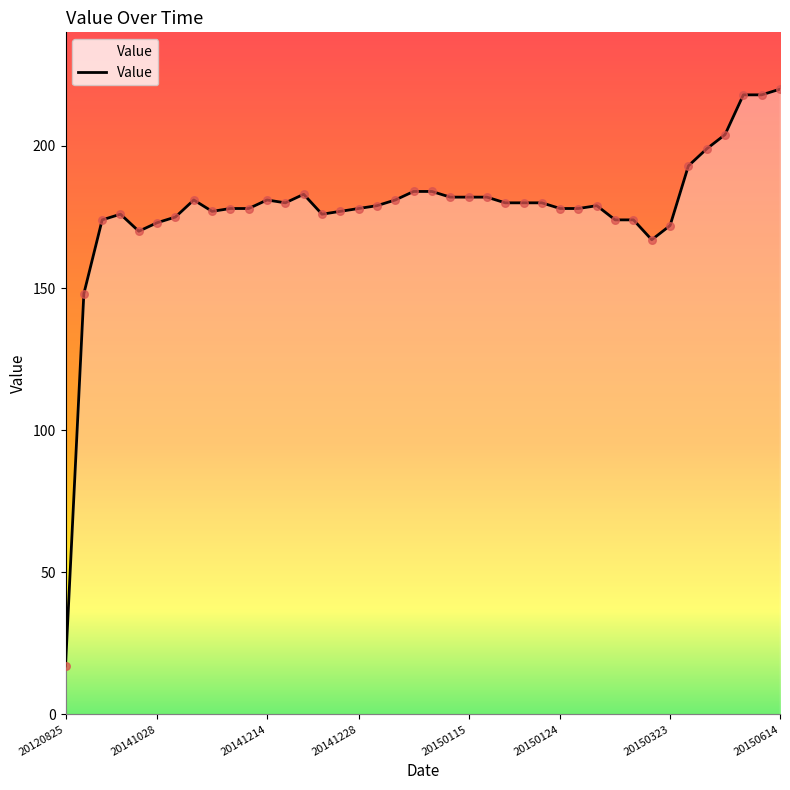

What is the minimum value shown in the chart?

17